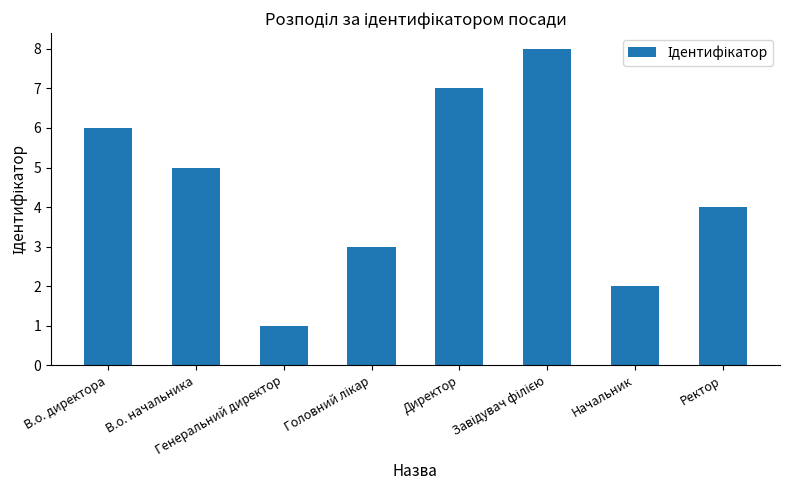

What is the difference between the second highest and minimum values?

6